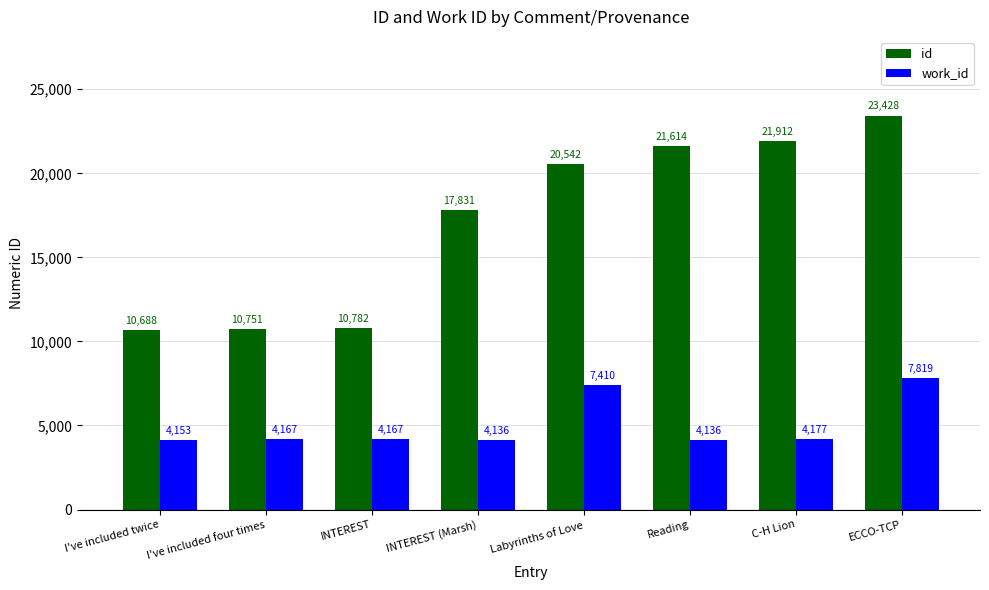

Which series has the largest total across all categories?

id